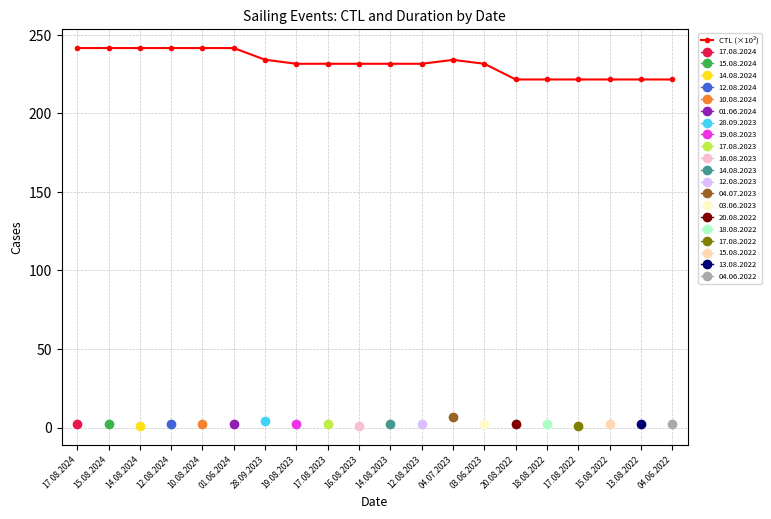

What is the sum of the values at 01.06.2024 and 19.08.2023?

473.2